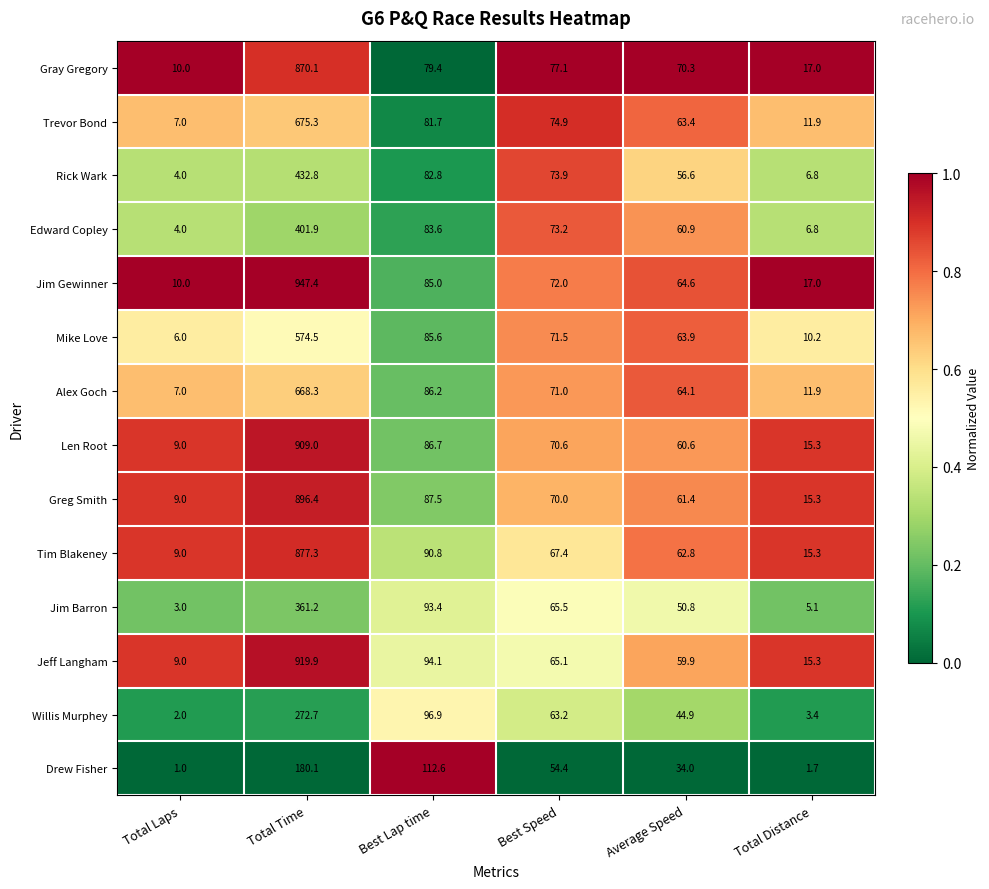

The value of Jim Barron at Best Speed is 20.6. True or false?

False